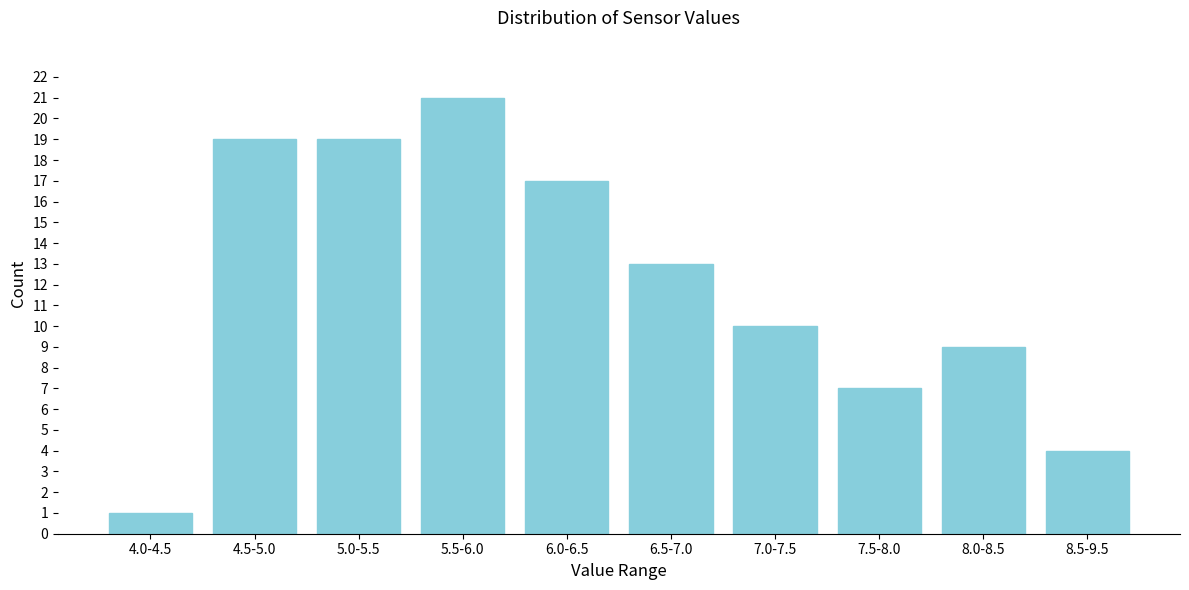

Reading left to right, transcribe all the data shown in this chart.

4.0-4.5=1	4.5-5.0=19	5.0-5.5=19	5.5-6.0=21	6.0-6.5=17	6.5-7.0=13	7.0-7.5=10	7.5-8.0=7	8.0-8.5=9	8.5-9.5=4